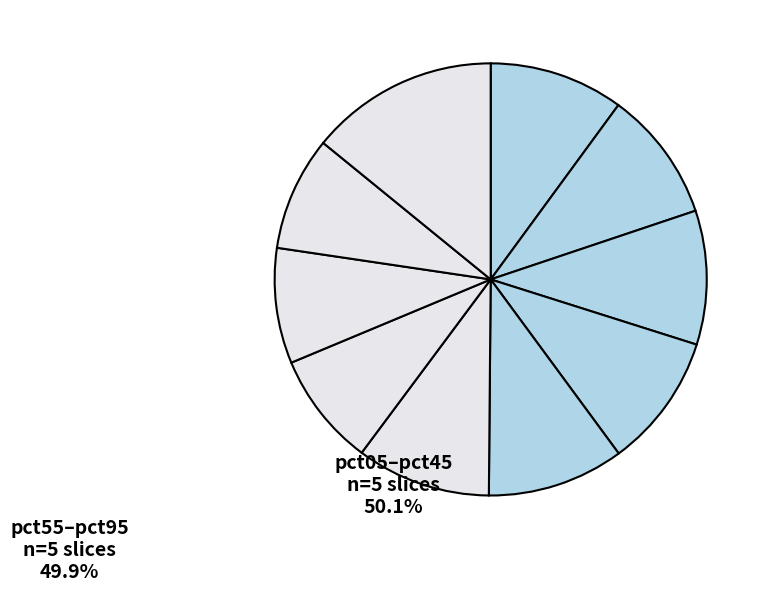

How many slices are in this pie chart?

10